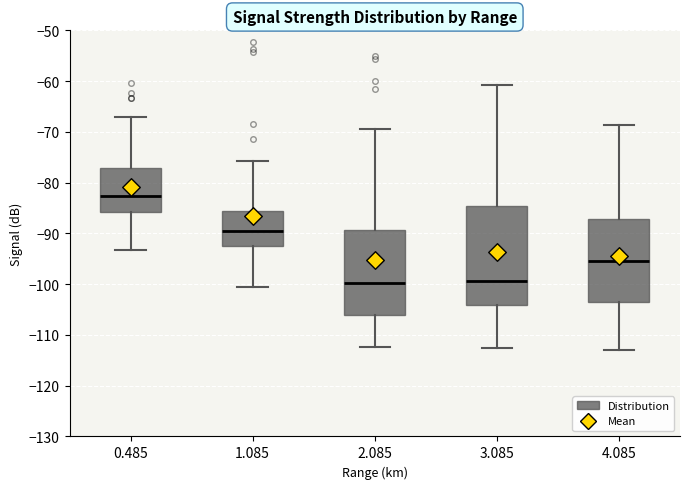

Comparing the boxes themselves (not the whiskers), which one is the tallest?

3.085